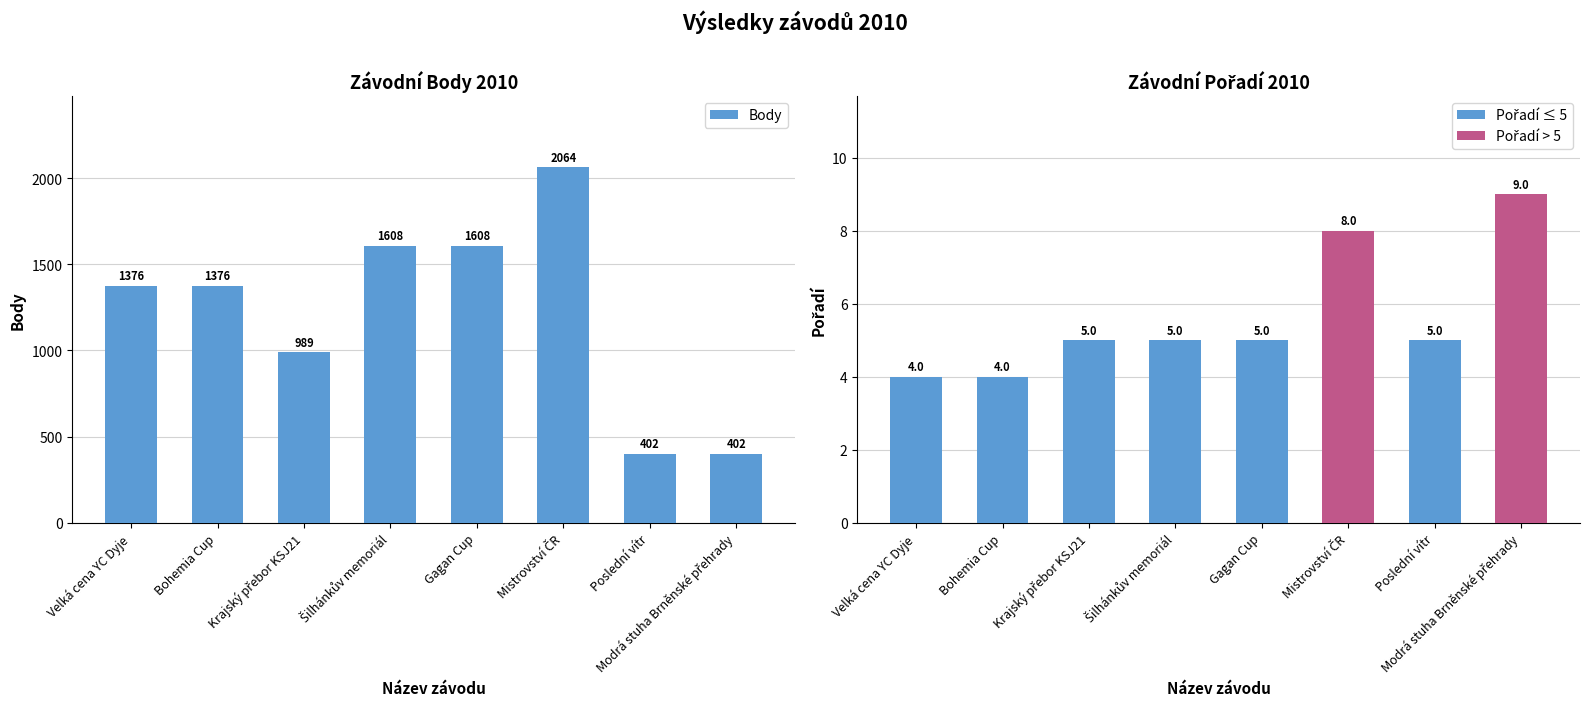

What is the change in value from Gagan Cup to Modrá stuha Brněnské přehrady?

-1206